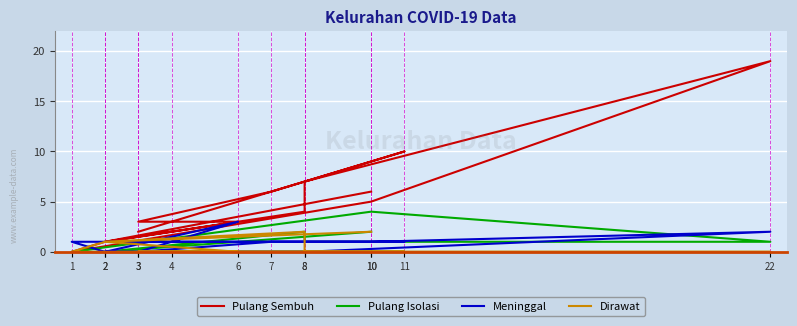

Is the value of Meninggal at 7 greater than the value of Pulang Sembuh at 4?

No